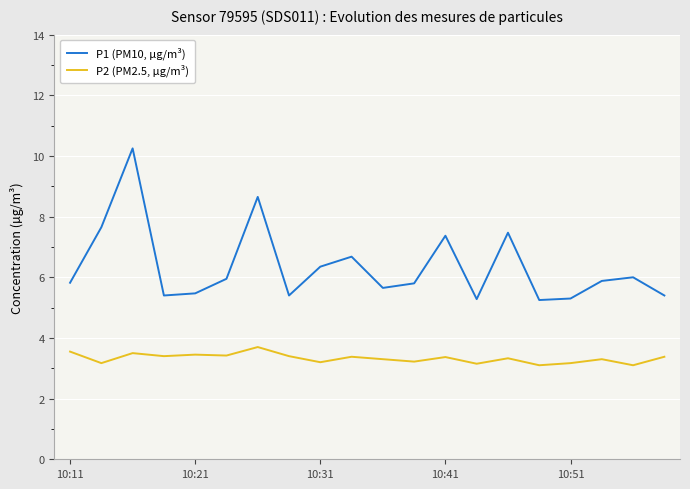

Rank the series by their maximum value, from highest to lowest.

P1 (PM10, µg/m³), P2 (PM2.5, µg/m³)